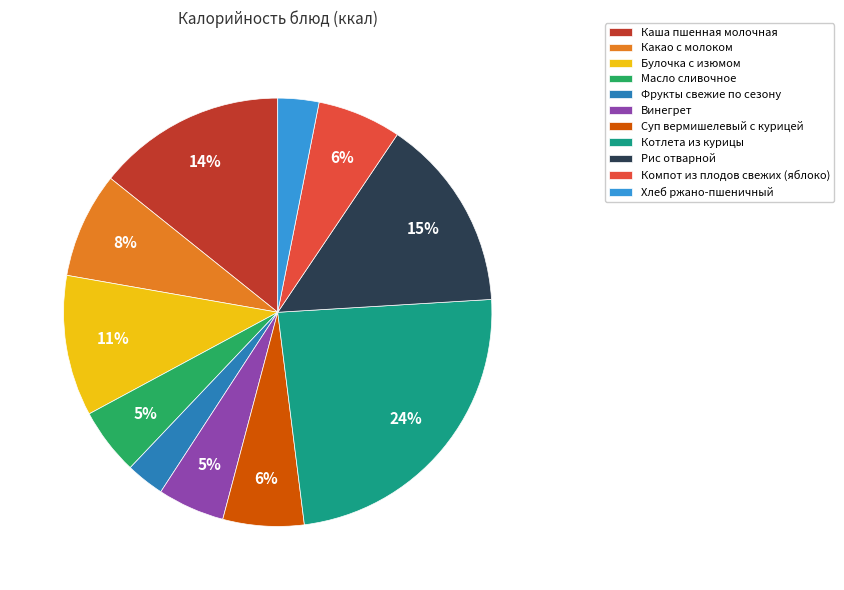

To the nearest percent, what is the average slice percentage?

9%